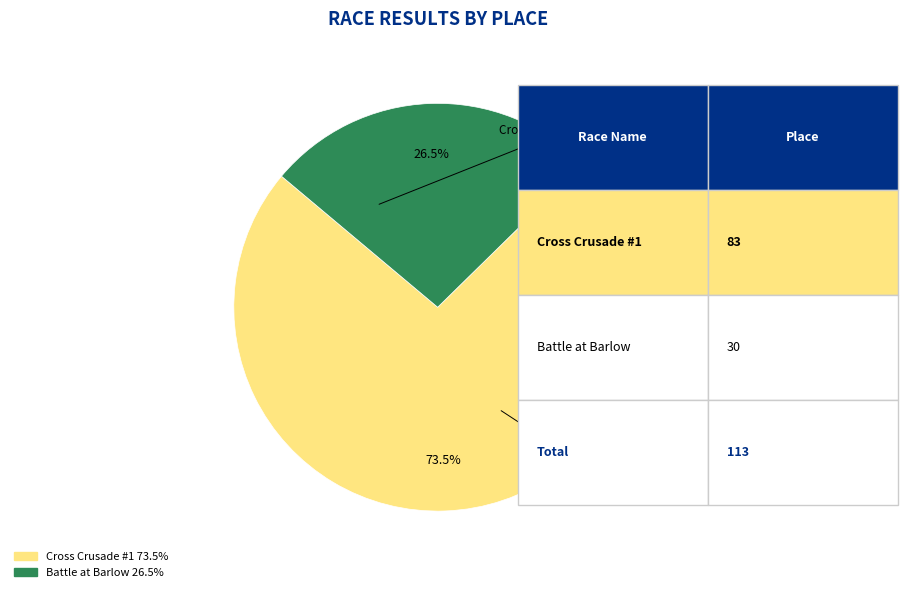

Do Cross Crusade #1 and Battle at Barlow together represent more than half of the pie?

Yes